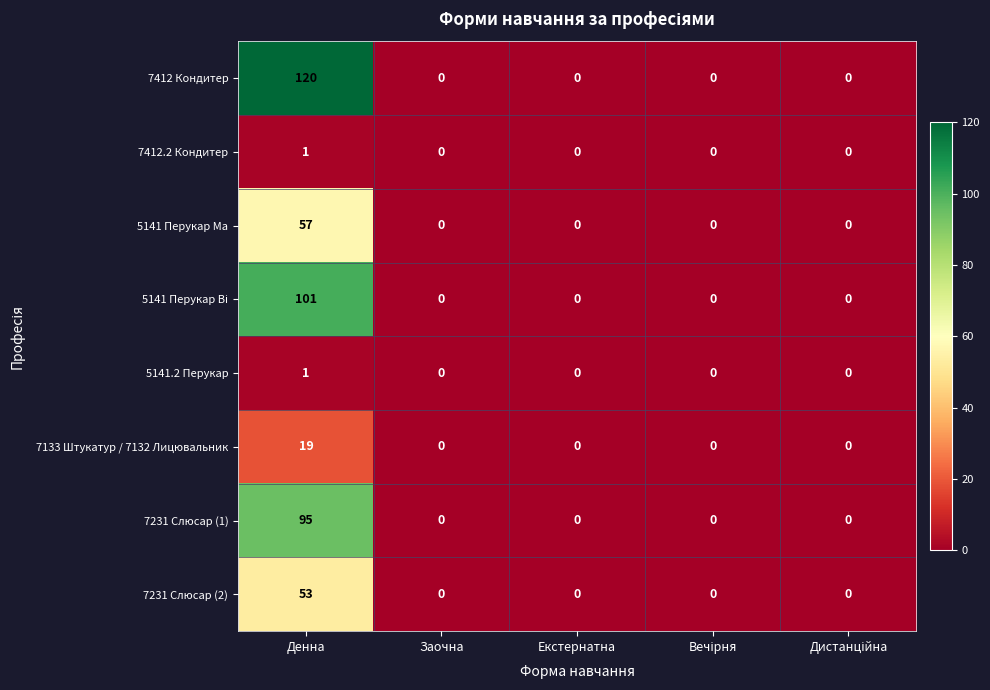

What is the average value of the 5141 Перукар Ма series?

11